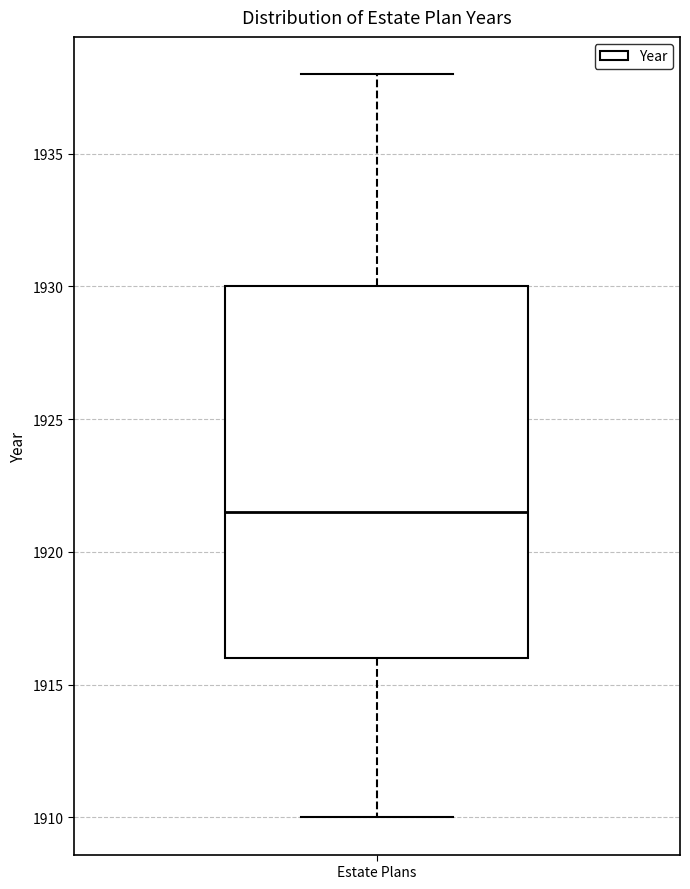

Transcribe this box plot: give where the median line is, the range the box spans, and where the two whiskers end, as read against the y-axis. The values are not printed on the chart, so give them approximately, as read against the axis.

median 1921.5, box 1916.0 to 1930.0, whiskers 1910.0 to 1938.0